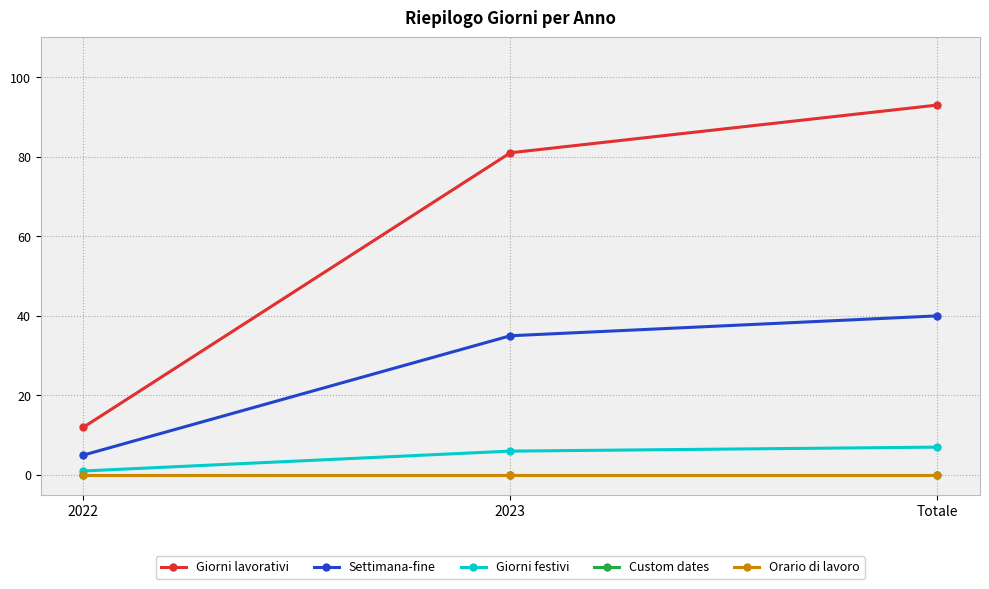

What are all the series names shown in the legend?

Giorni lavorativi, Settimana-fine, Giorni festivi, Custom dates, Orario di lavoro